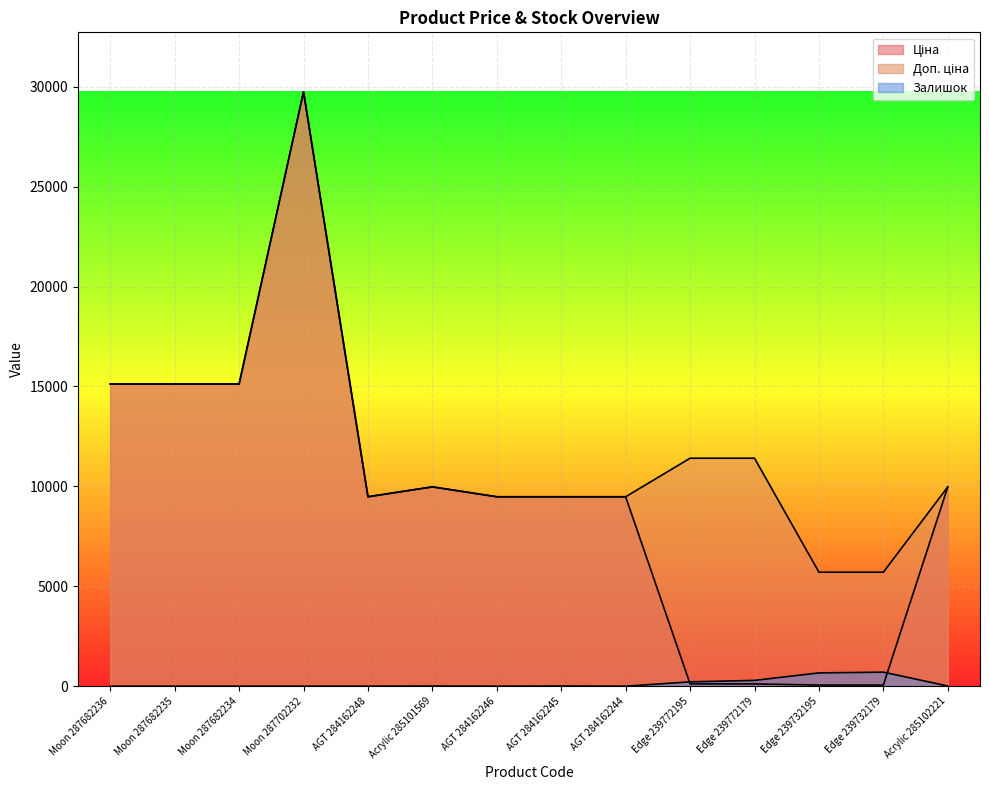

The Ціна series shows 27.6 at Edge 239772179. True or false?

False